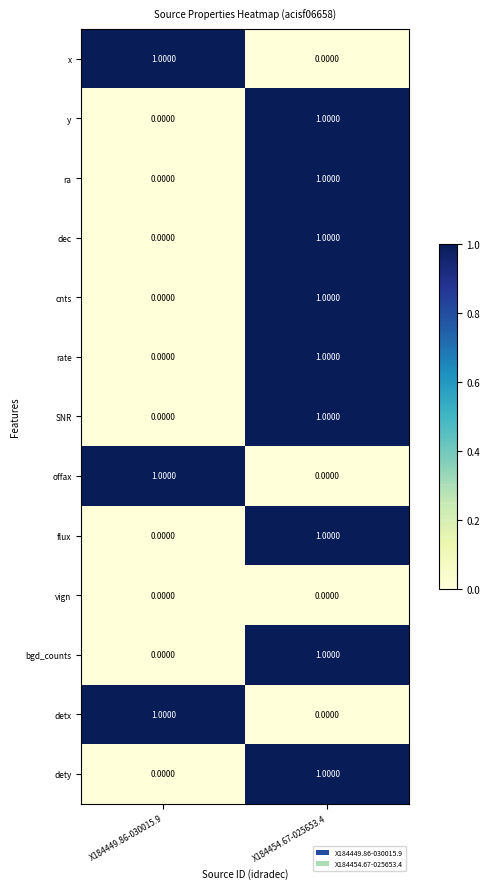

Rank the categories by dec value from lowest to highest.

X184449.86-030015.9, X184454.67-025653.4